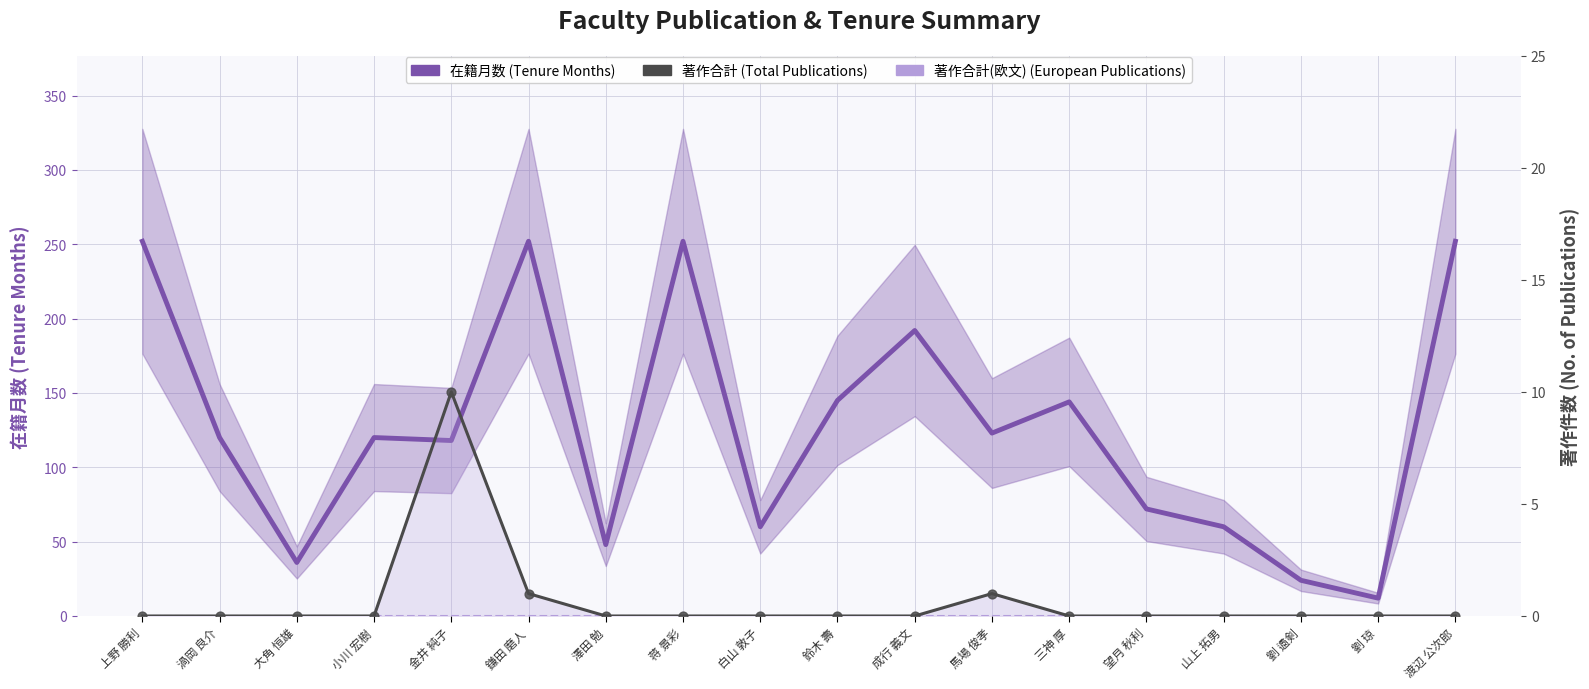

Which series reaches the minimum Y coordinate?

著作合計 (Total Publications)